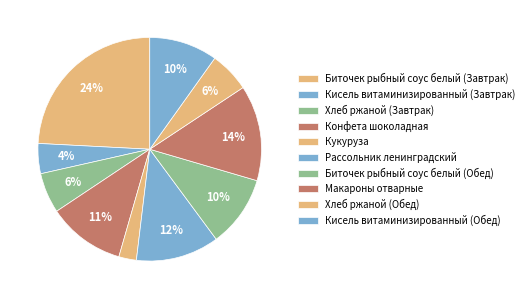

What percentage is the Кукуруза slice, to the nearest percent?

3%